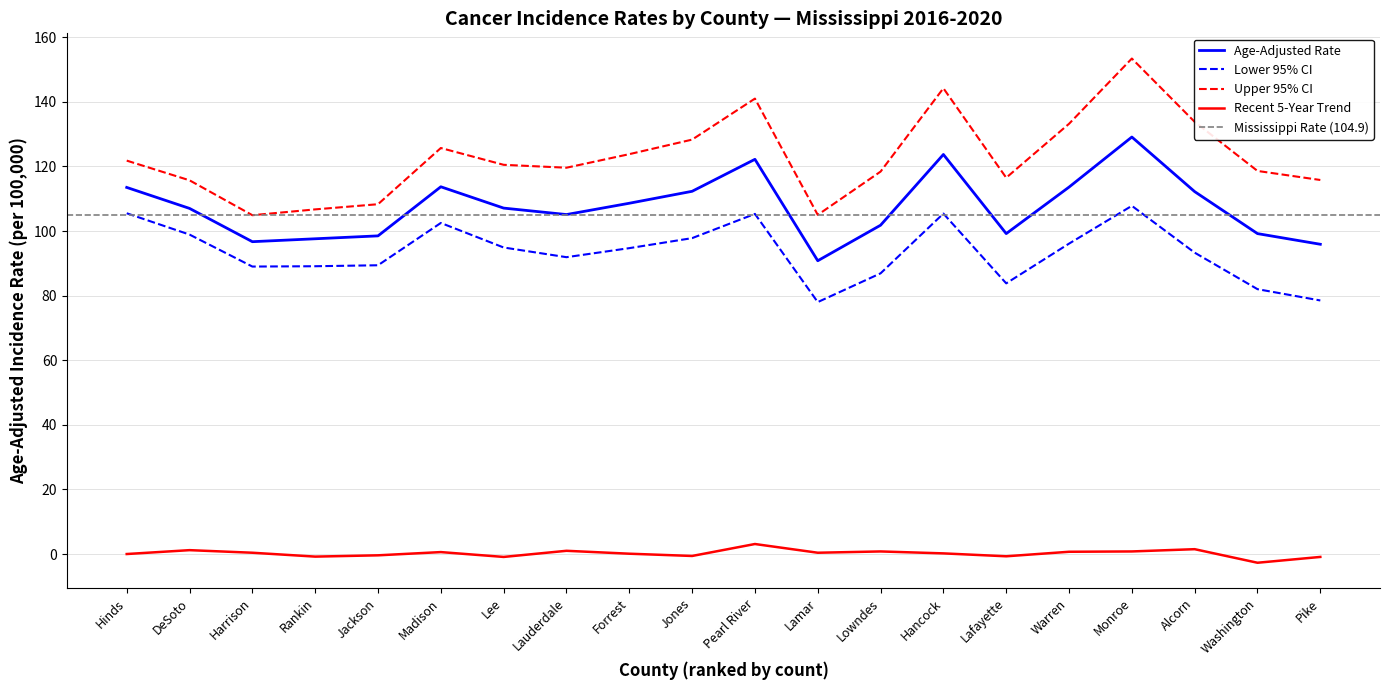

Rank the series at Alcorn from lowest to highest value.

Recent 5-Year Trend, Lower 95% CI, Age-Adjusted Rate, Upper 95% CI